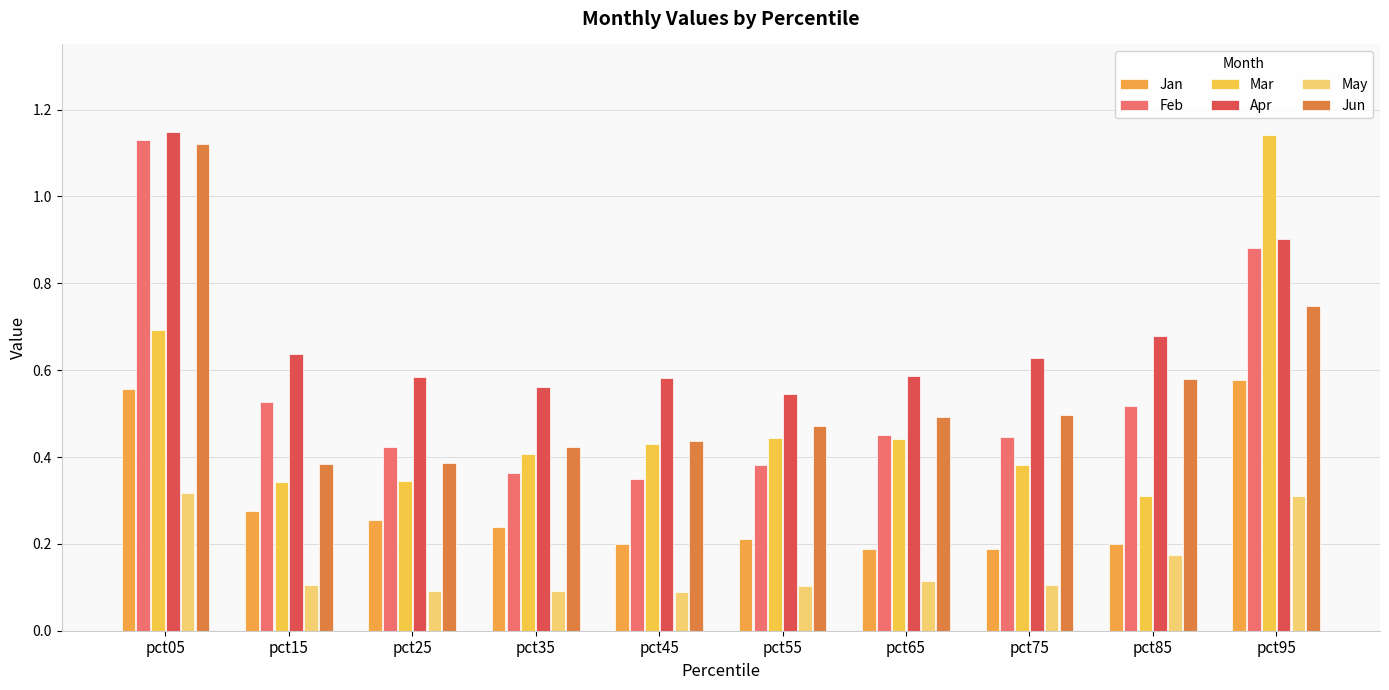

List the labels in order of May value, largest first.

pct05, pct95, pct85, pct65, pct15, pct75, pct55, pct25, pct35, pct45